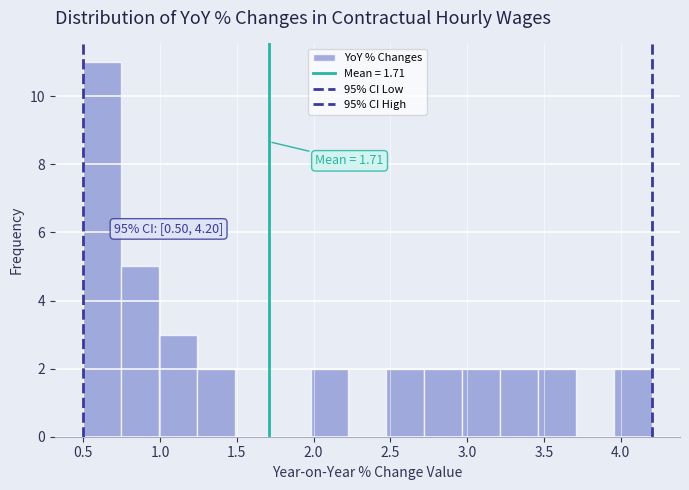

Over which range of the x-axis is the bar tallest?

0.50 to 0.75